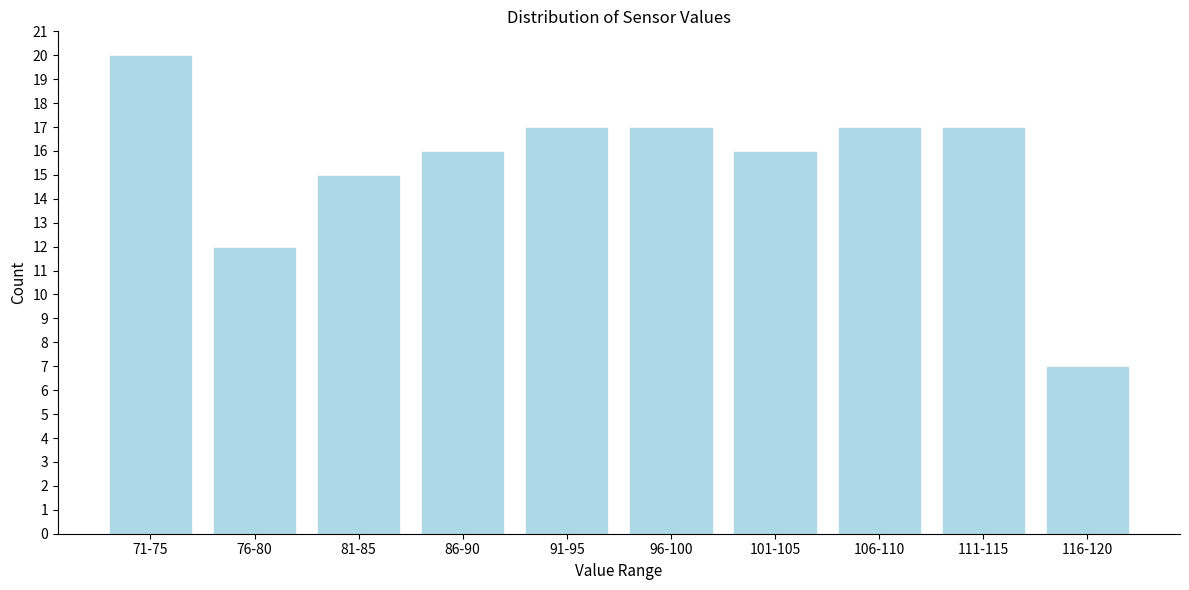

Reading left to right, extract all data points from this chart.

71-75=20	76-80=12	81-85=15	86-90=16	91-95=17	96-100=17	101-105=16	106-110=17	111-115=17	116-120=7